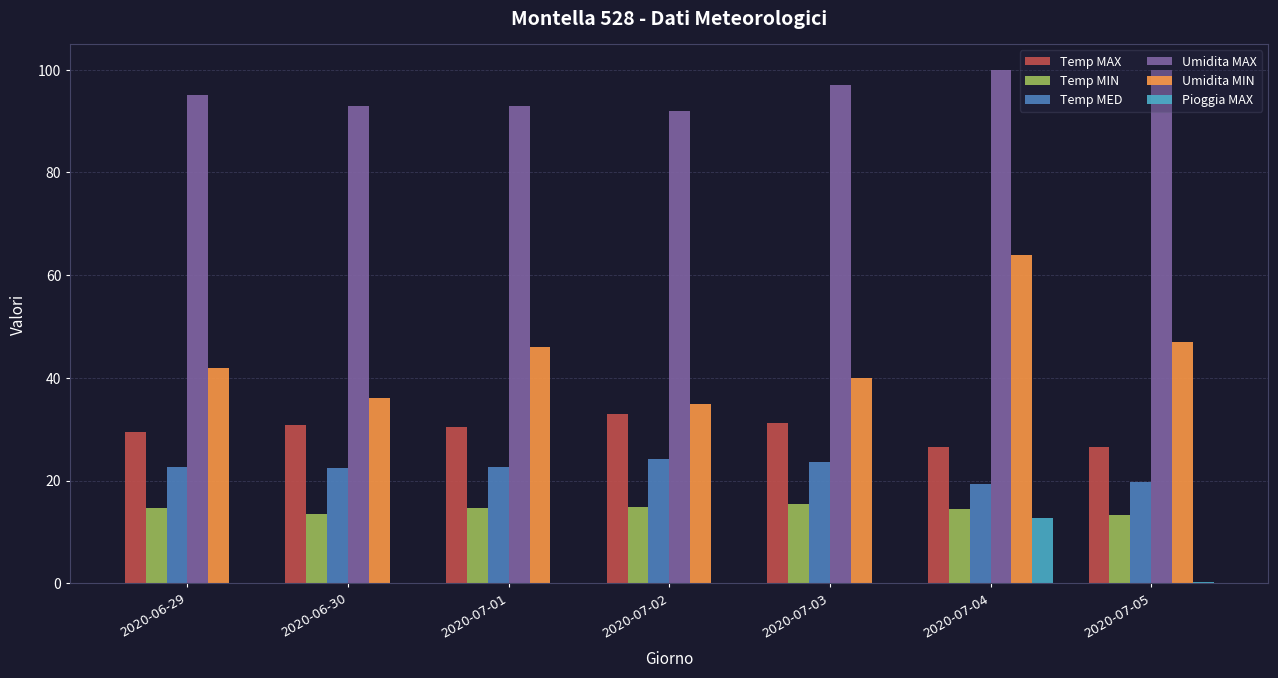

Is the value of Umidita MAX at 2020-07-02 greater than the value of Umidita MIN at 2020-07-05?

Yes